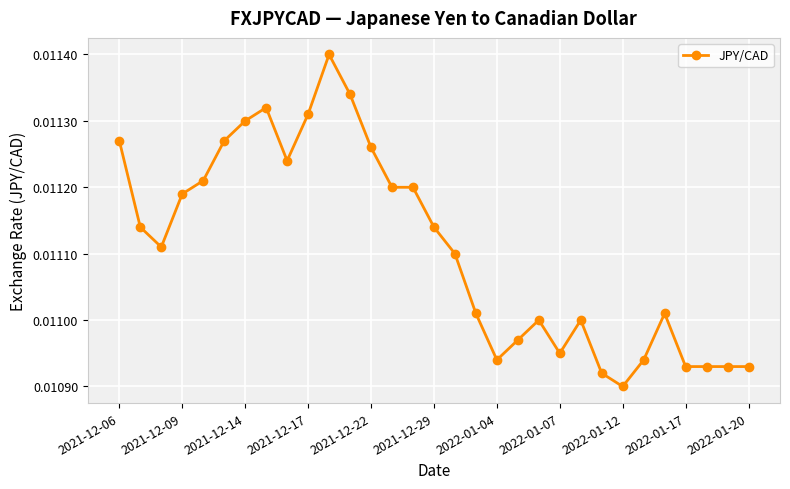

True or false: the data has more than 1 interior local peaks.

True